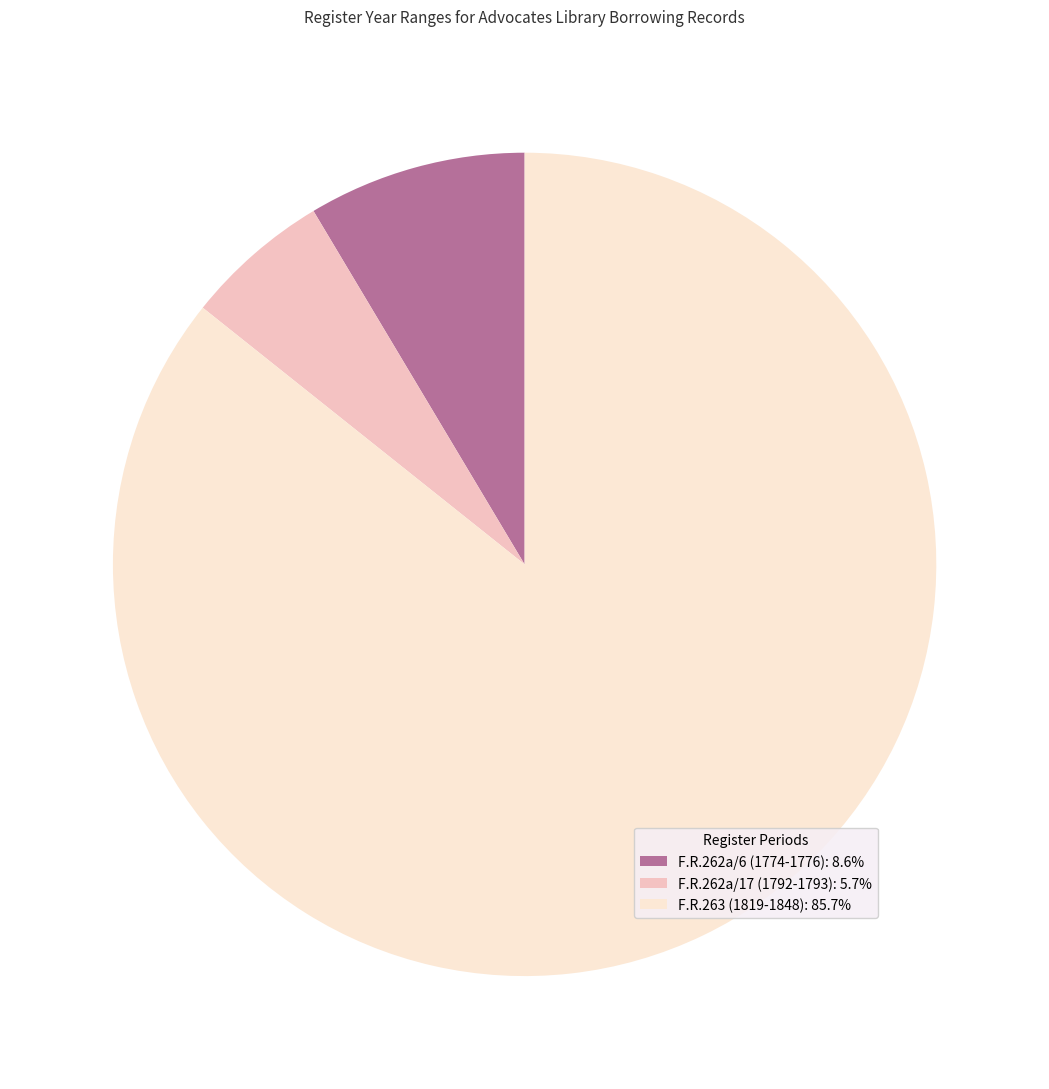

What is the ratio of the value at F.R.263 (1819-1848): 85.7% to the value at F.R.262a/17 (1792-1793): 5.7%?

15.0